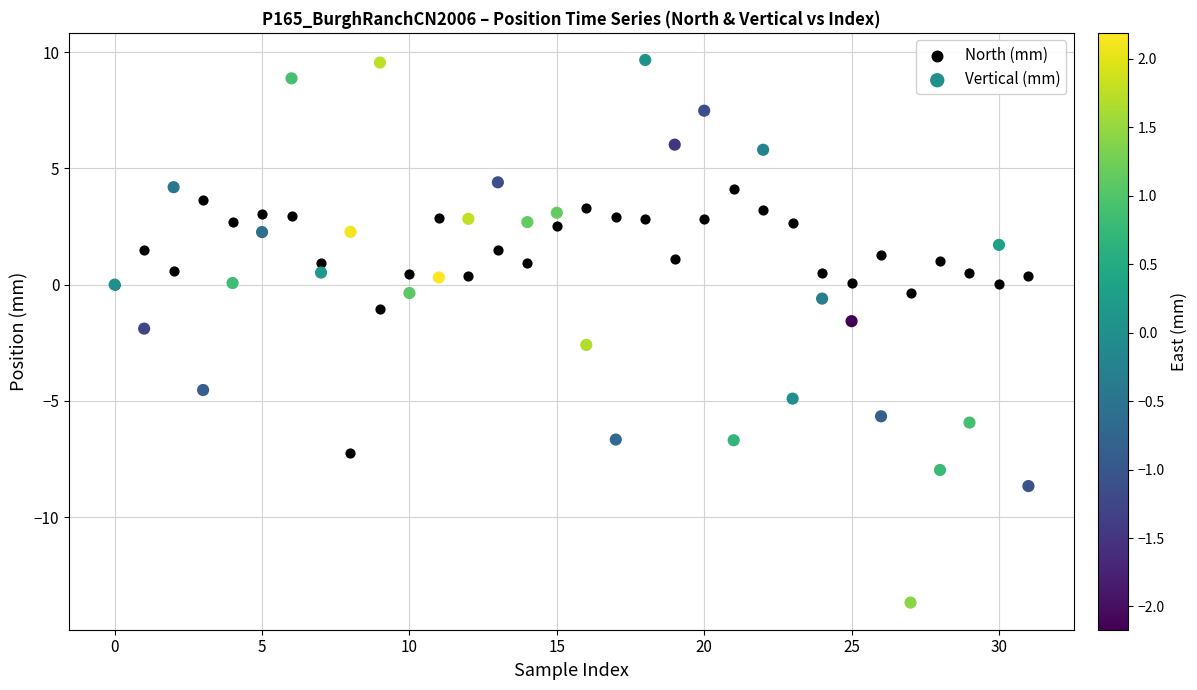

Which series reaches the maximum Y coordinate?

Vertical (mm)